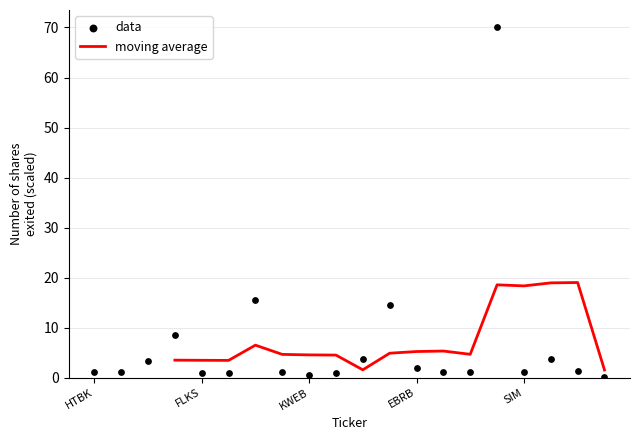

Which has a higher value, AIQ or HIMX?

AIQ